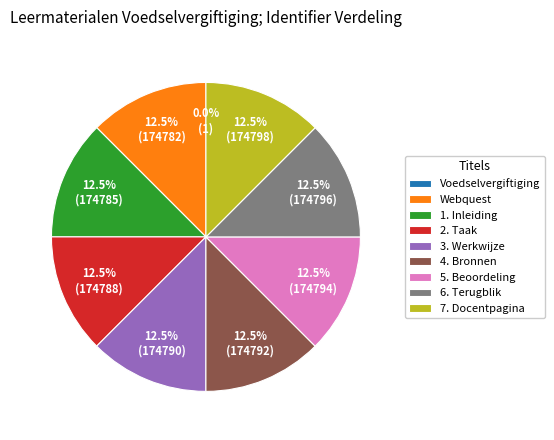

Is there any slice that represents more than half of the pie?

No